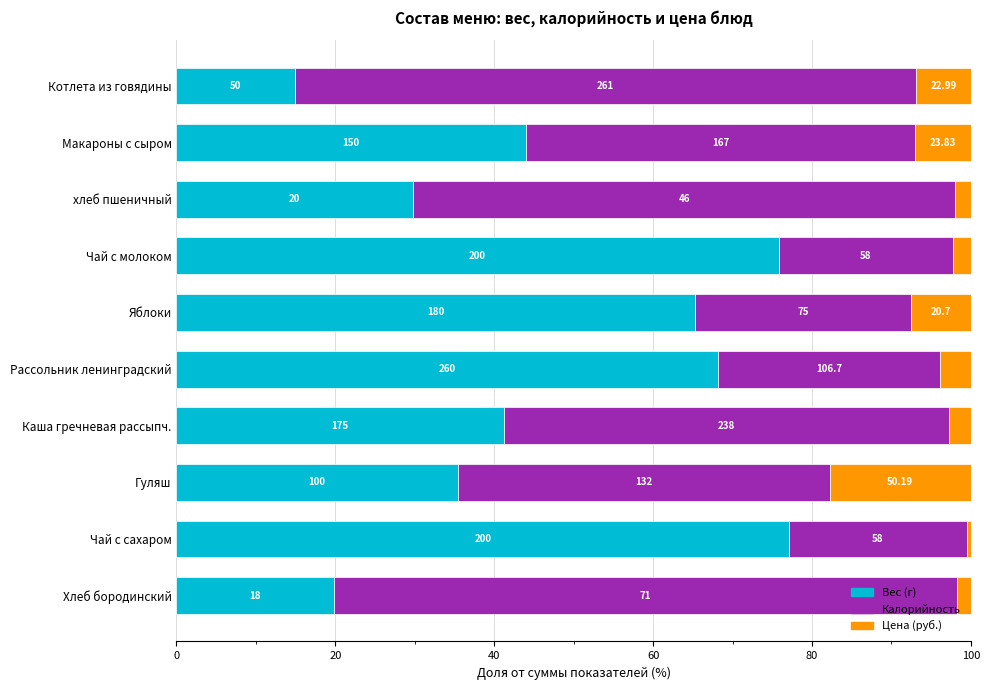

What are all the series names shown in the legend?

Вес (г), Калорийность, Цена (руб.)